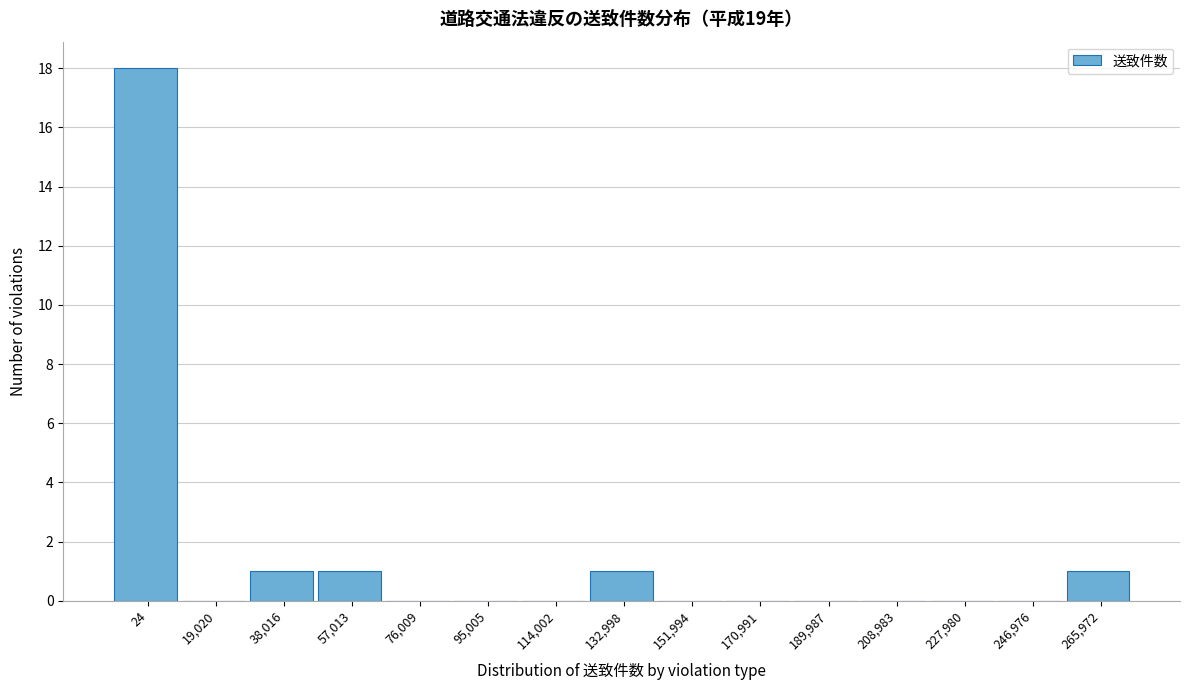

Reading left to right, extract all data points from this chart.

24=18	19,020=0	38,016=1	57,013=1	76,009=0	95,005=0	114,002=0	132,998=1	151,994=0	170,991=0	189,987=0	208,983=0	227,980=0	246,976=0	265,972=1